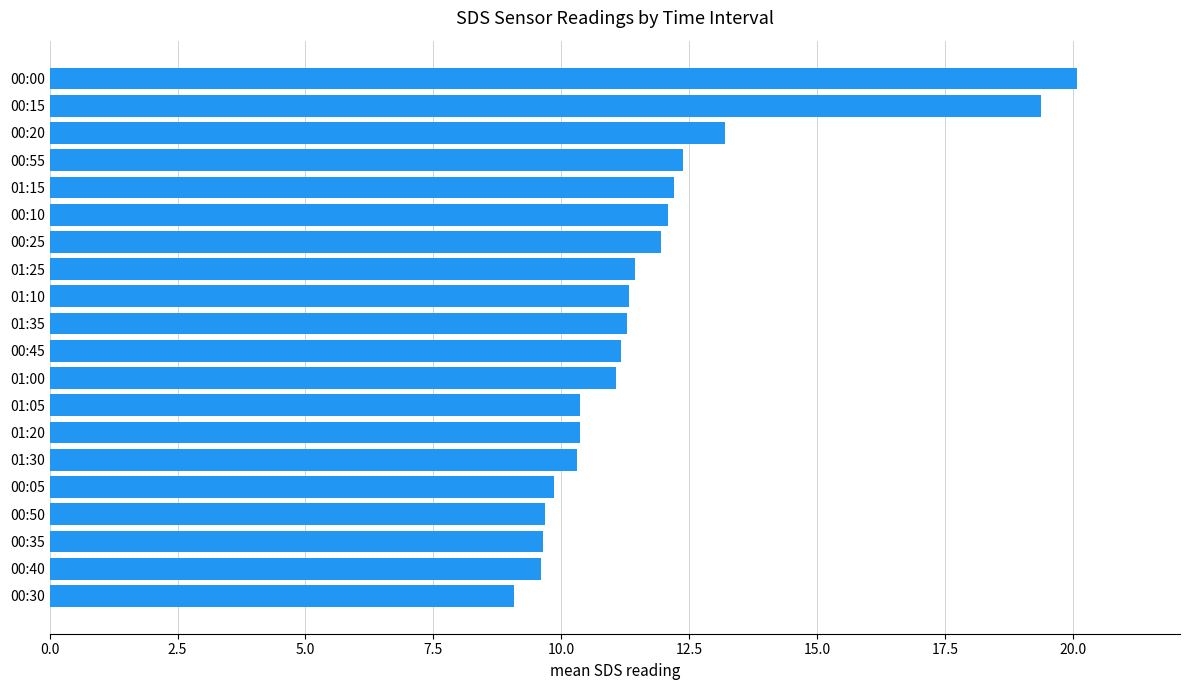

What is the minimum value shown in the chart?

9.1